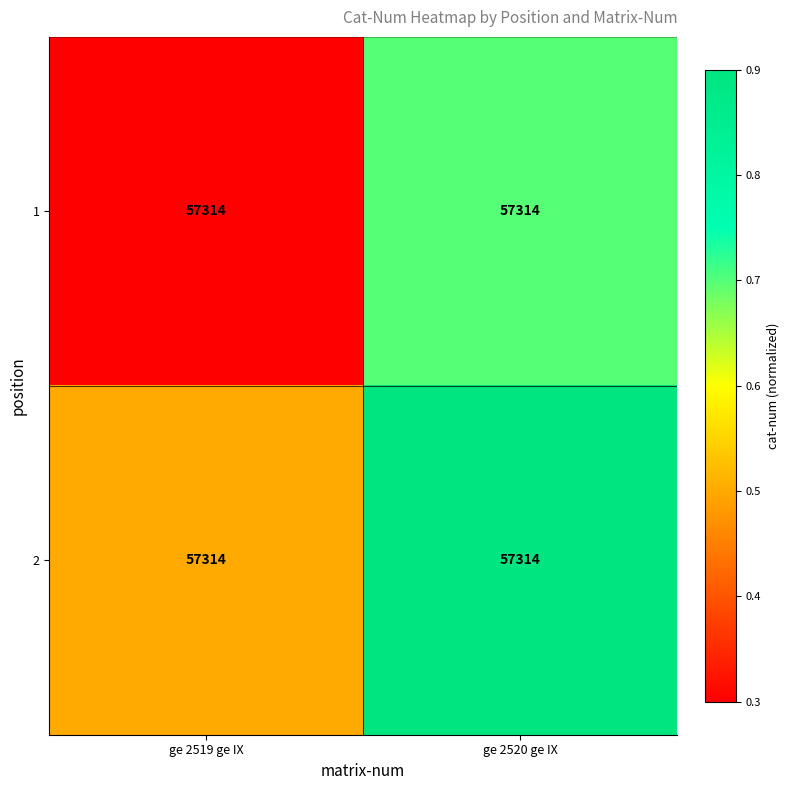

Where is 1 nearest to the value 0?

ge 2519 ge IX